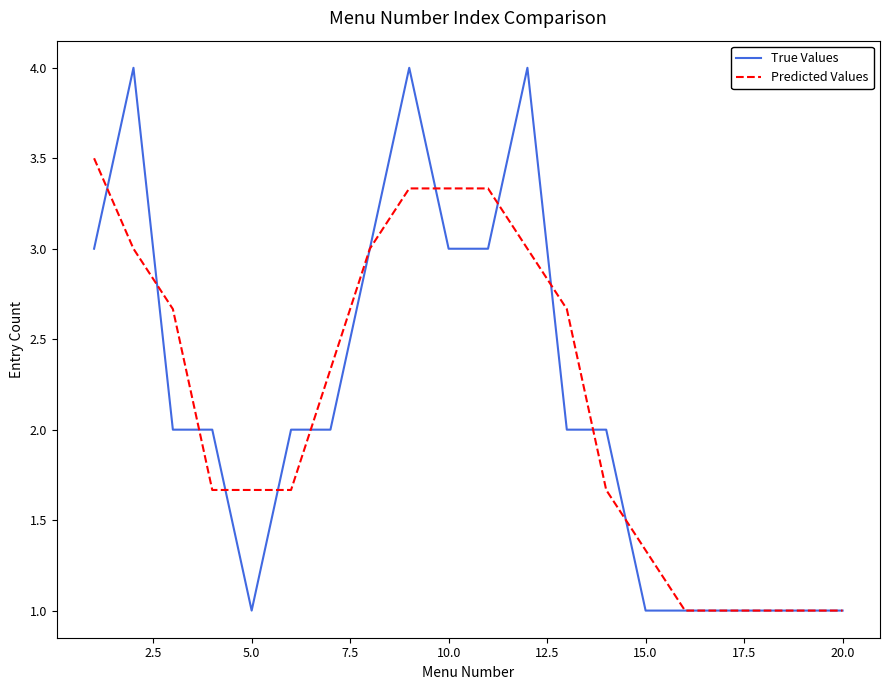

List the series in order of their peak value, highest first.

True Values, Predicted Values